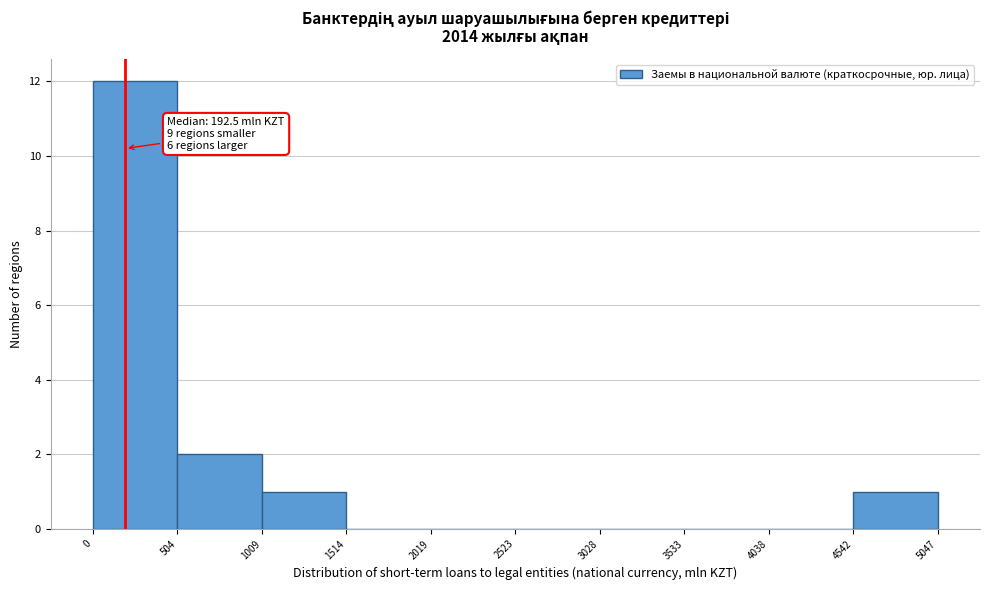

Which range on the x-axis has the tallest bar?

0 to 504